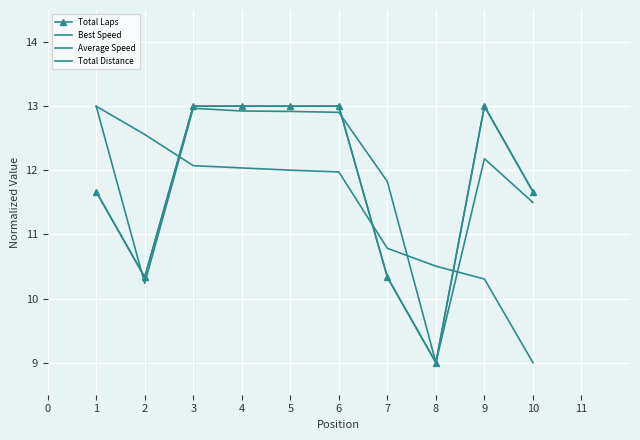

How many data points in Best Speed are less than 11?

4